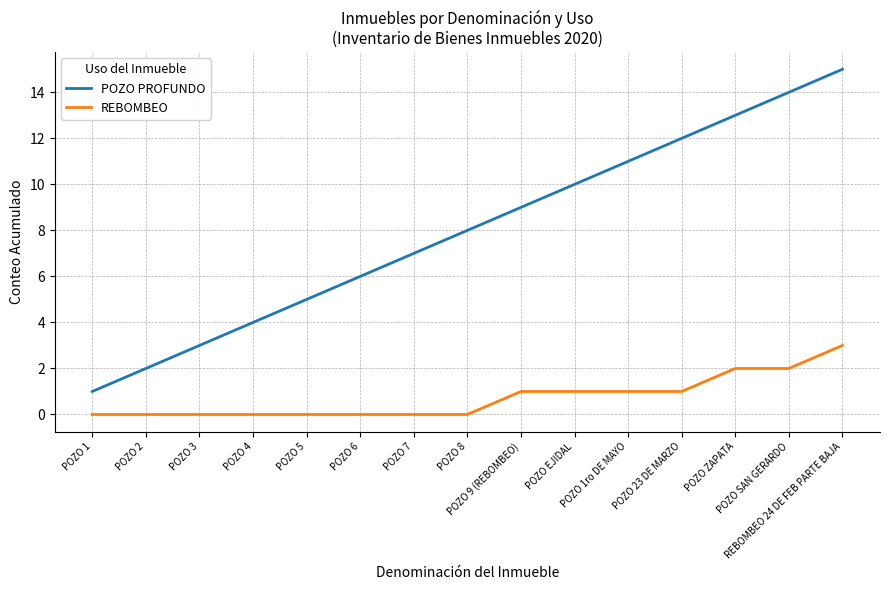

What is the greatest value displayed?

15